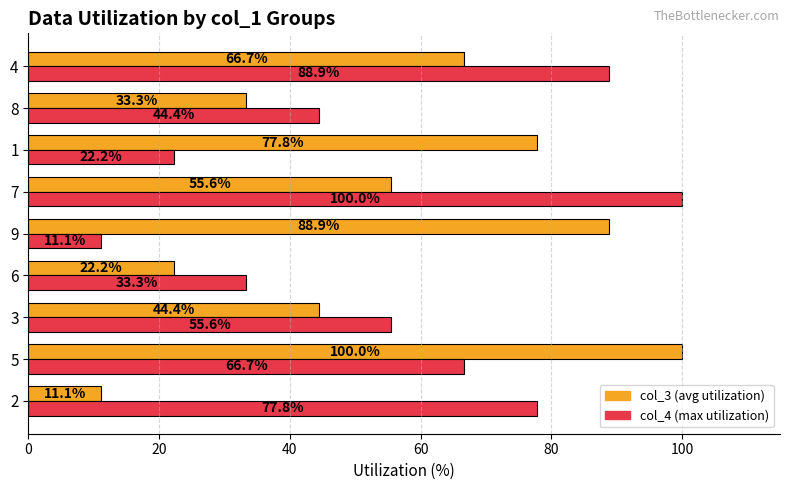

What is the spread (max minus min) of values at 6?

11.1